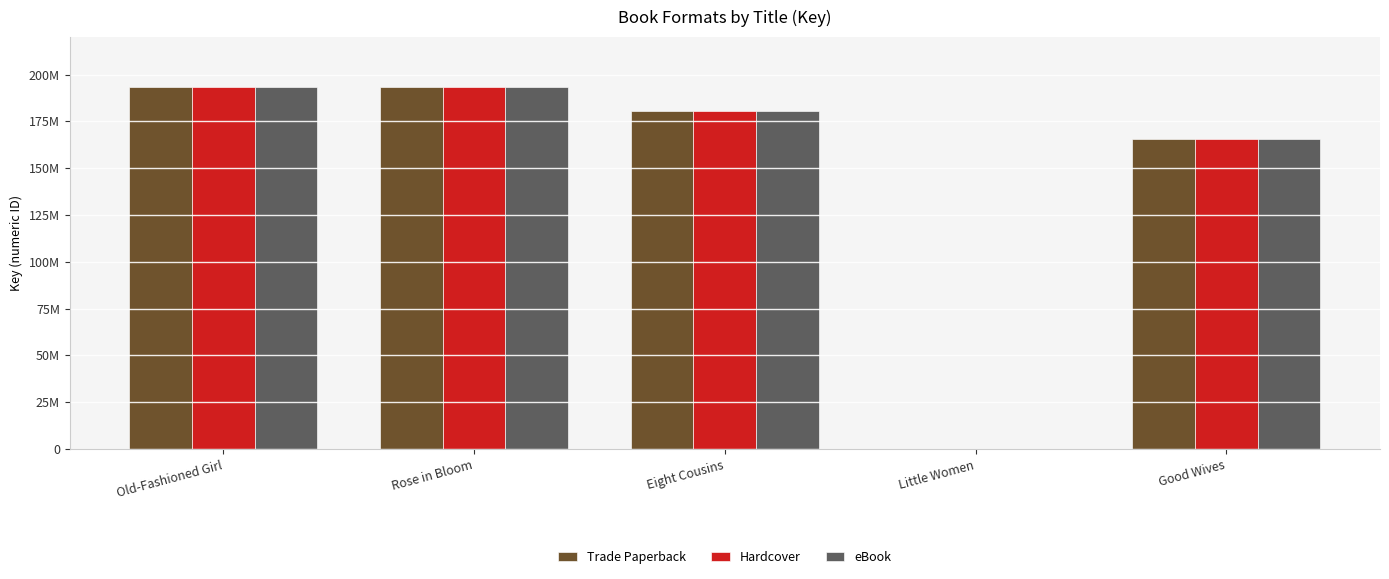

Rank the categories by eBook value from lowest to highest.

Little Women, Good Wives, Eight Cousins, Old-Fashioned Girl, Rose in Bloom